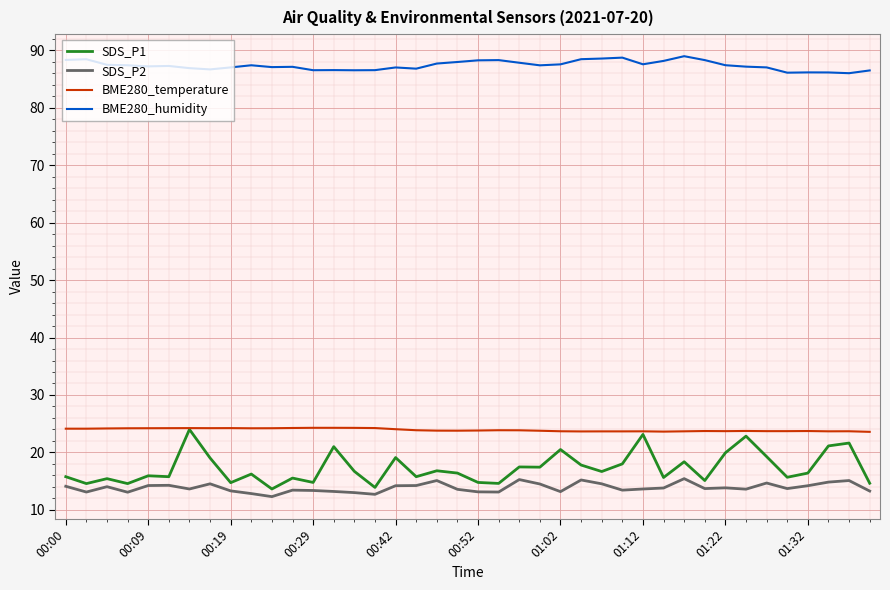

What is the highest value of the SDS_P2 series?

15.4